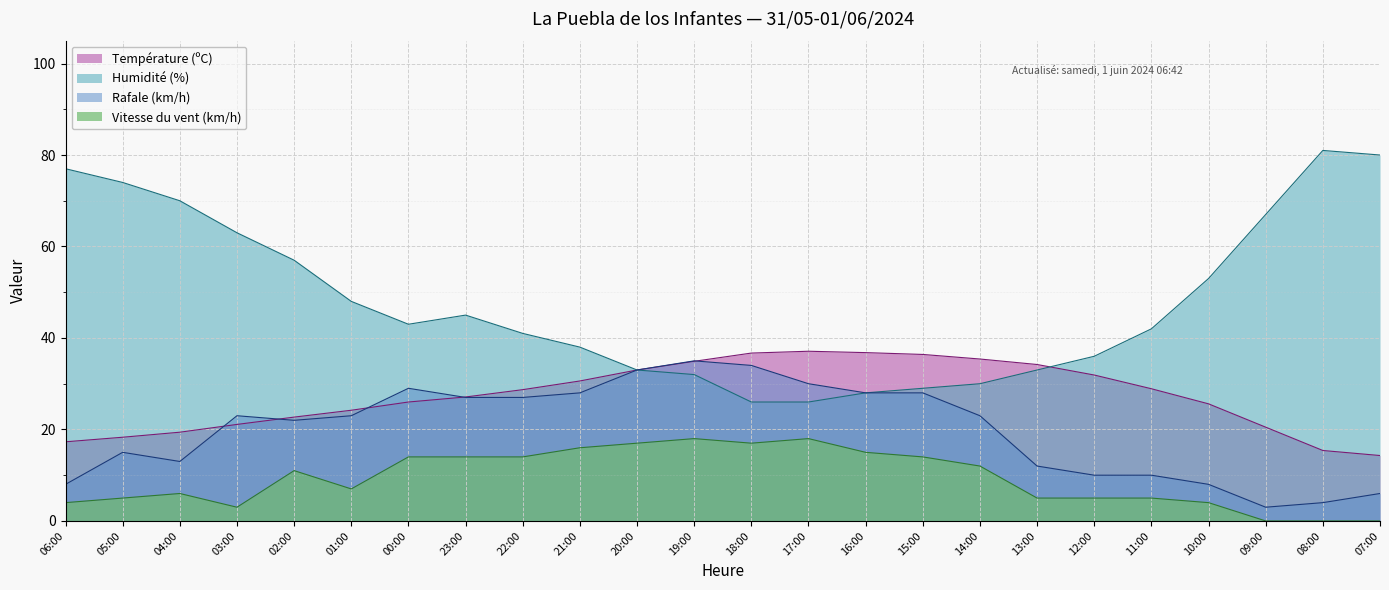

How many lines are shown in the chart?

4